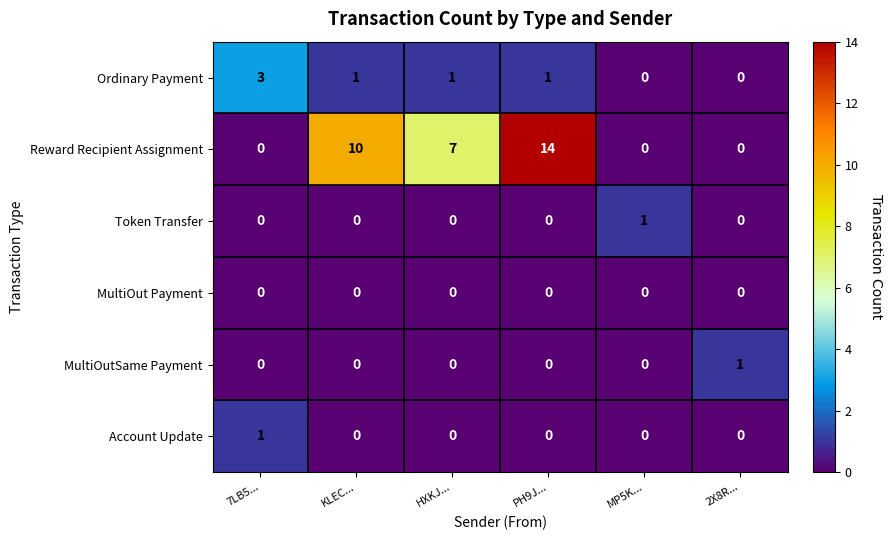

What is the maximum value shown in the chart?

14